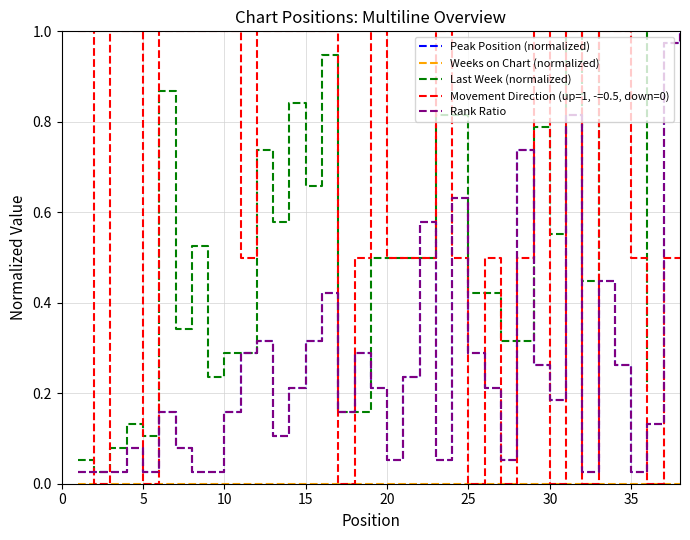

How many data points does each series have?

38